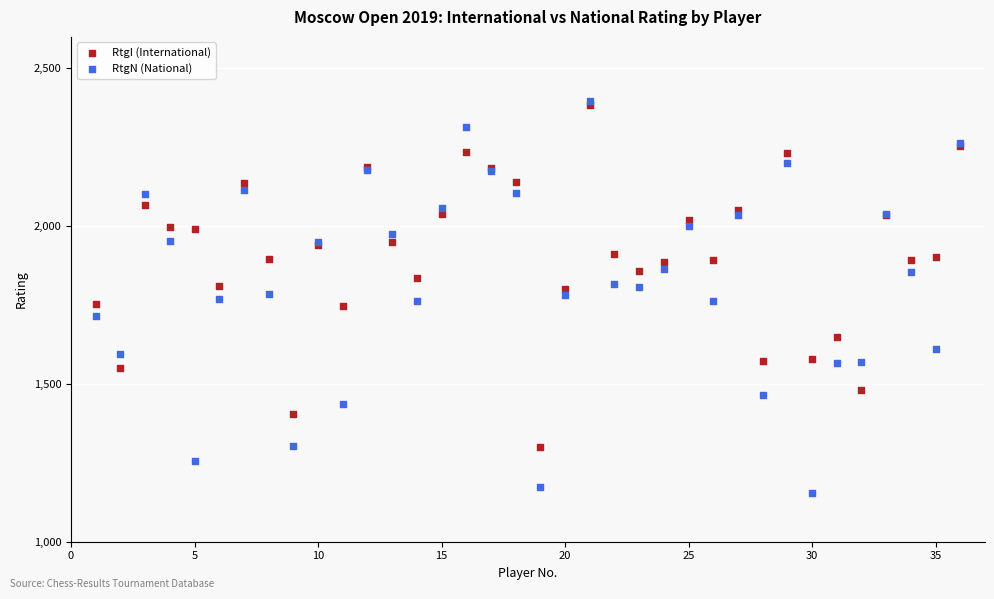

Which series has the largest Y range (max minus min)?

RtgN (National)